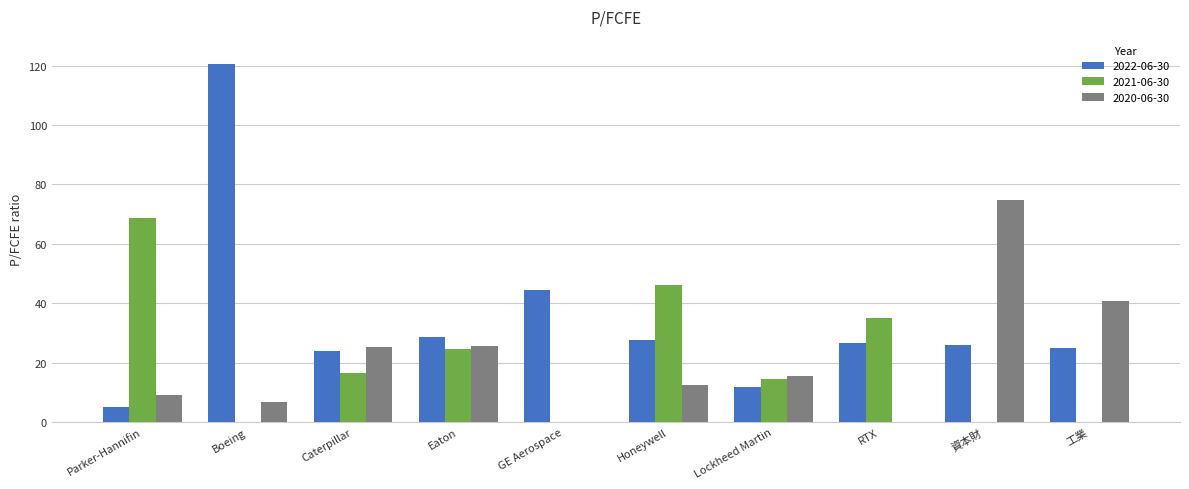

What is the sum of the 2021-06-30 values at Honeywell and GE Aerospace?

46.2